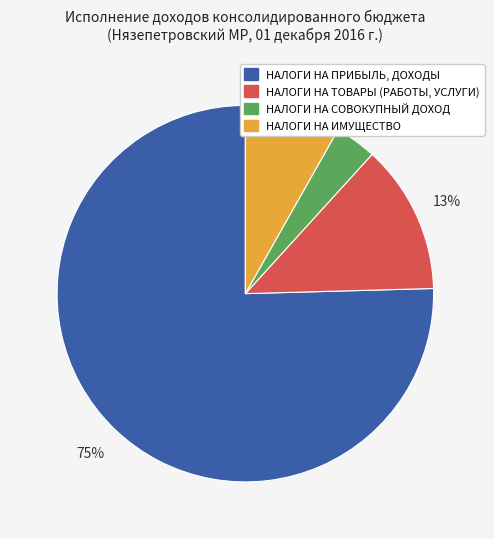

To the nearest percent, what is the combined percentage of НАЛОГИ НА ИМУЩЕСТВО and НАЛОГИ НА ТОВАРЫ (РАБОТЫ, УСЛУГИ)?

21%